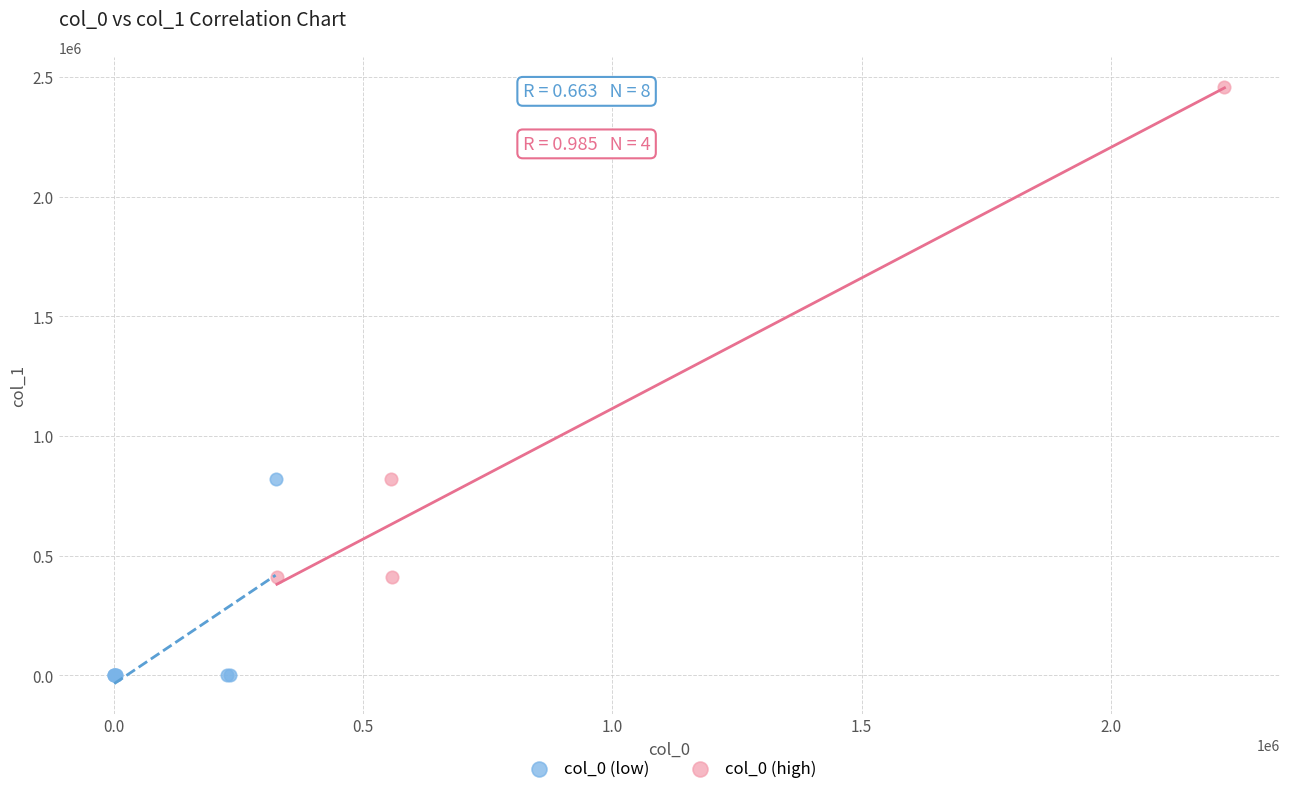

Which series contains the highest Y value?

col_0 (high)